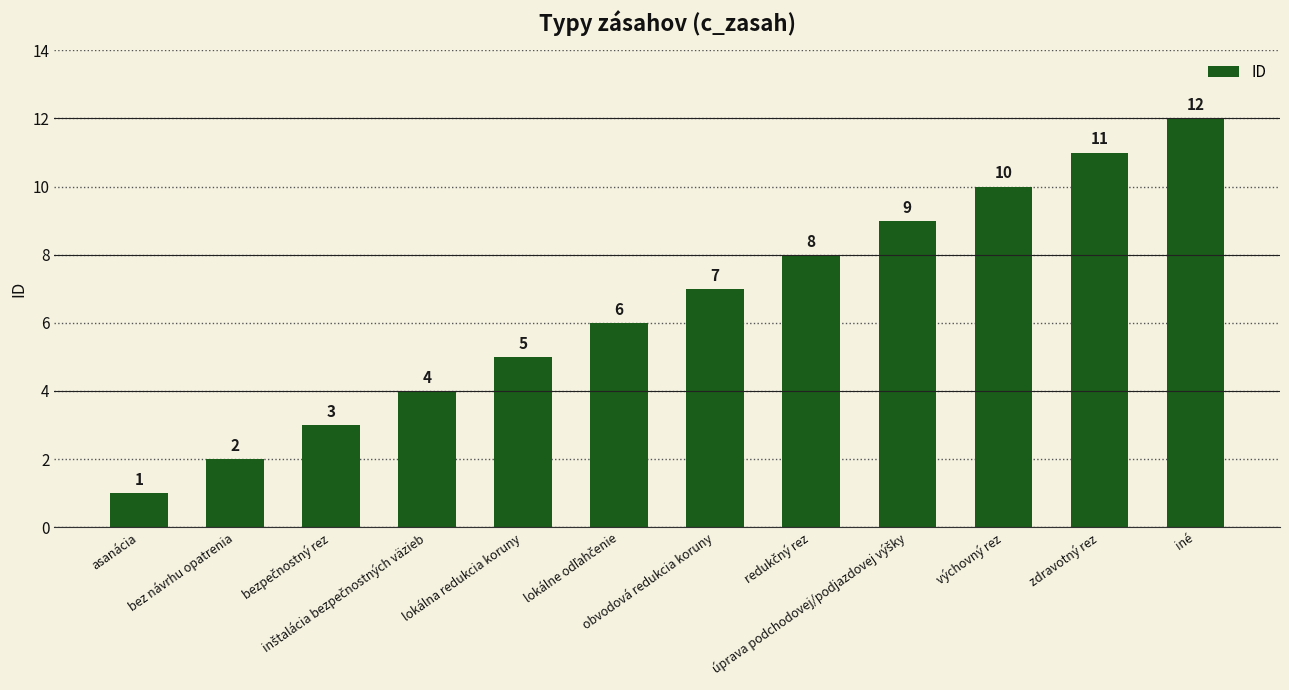

The chart shows a value of 17 at iné. True or false?

False